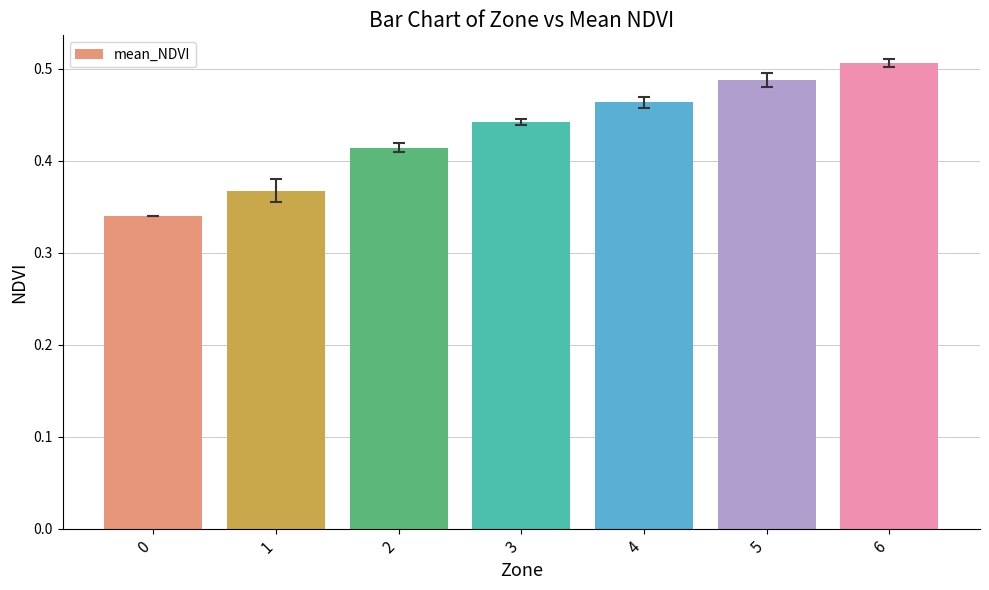

How many series are shown in this chart?

1